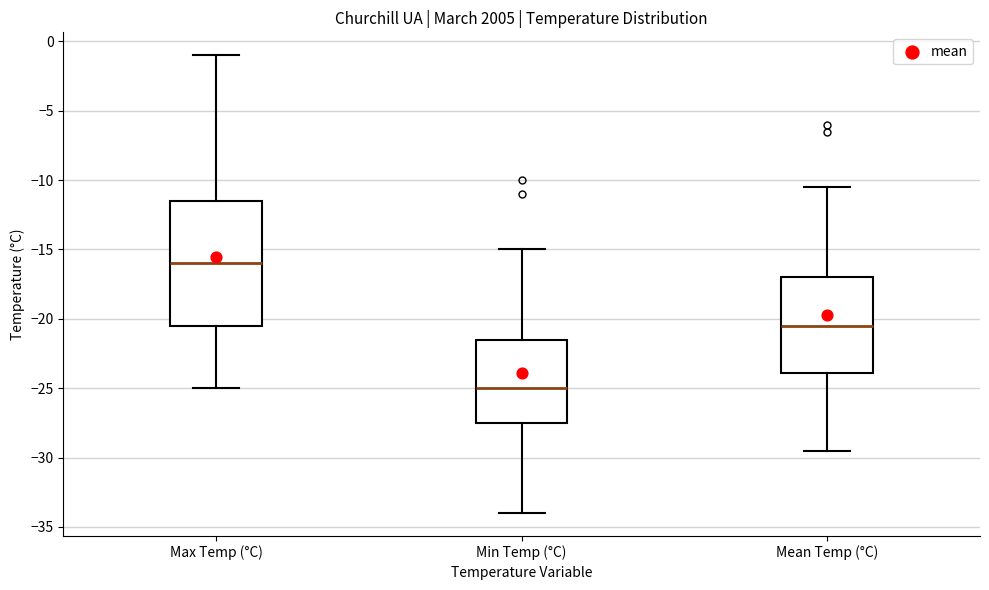

Where does the lower whisker of the box for Max Temp (°C) end on the y-axis? The values are not printed on the chart, so give them approximately, as read against the axis.

-25.0